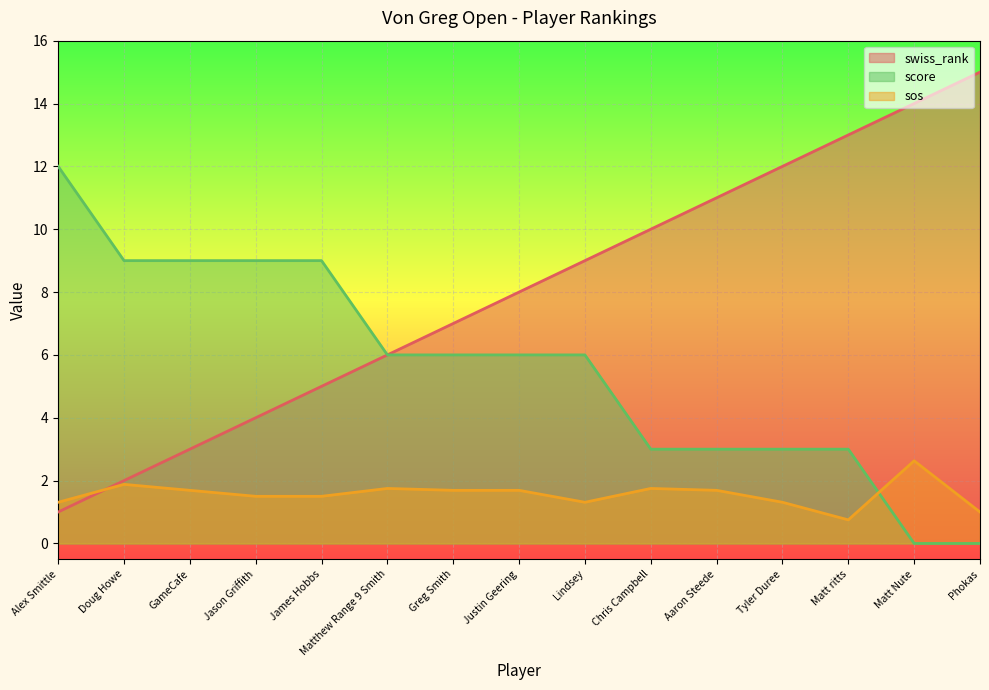

Does the chart display data point markers on the line(s)?

No